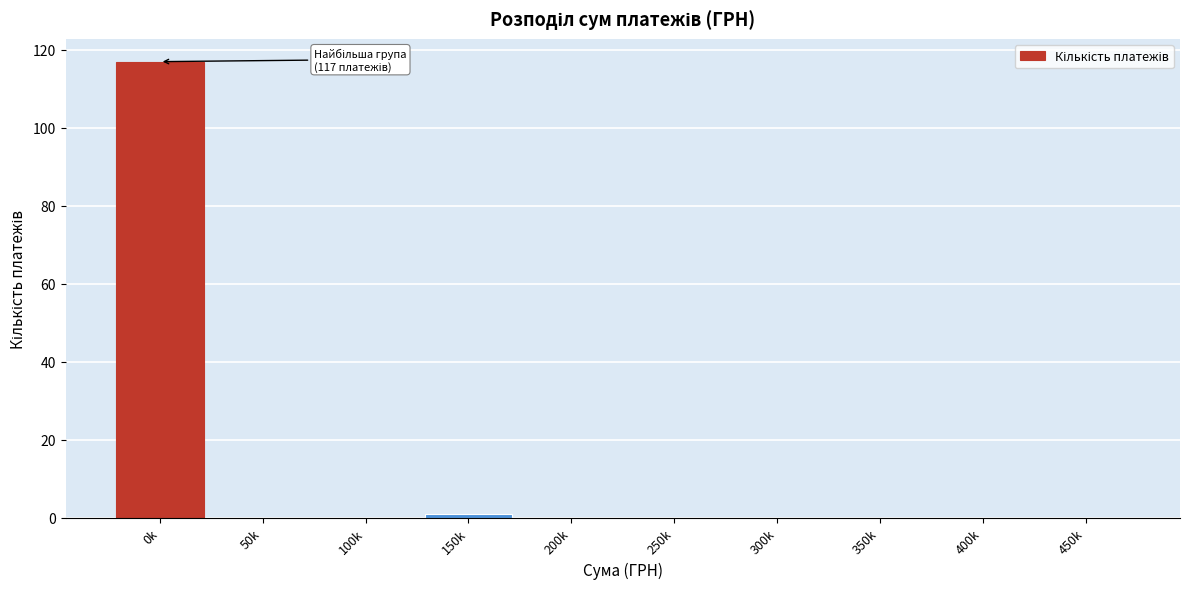

Reading right to left, extract all data points from this chart.

450k=0	400k=0	350k=0	300k=0	250k=0	200k=0	150k=1	100k=0	50k=0	0k=117